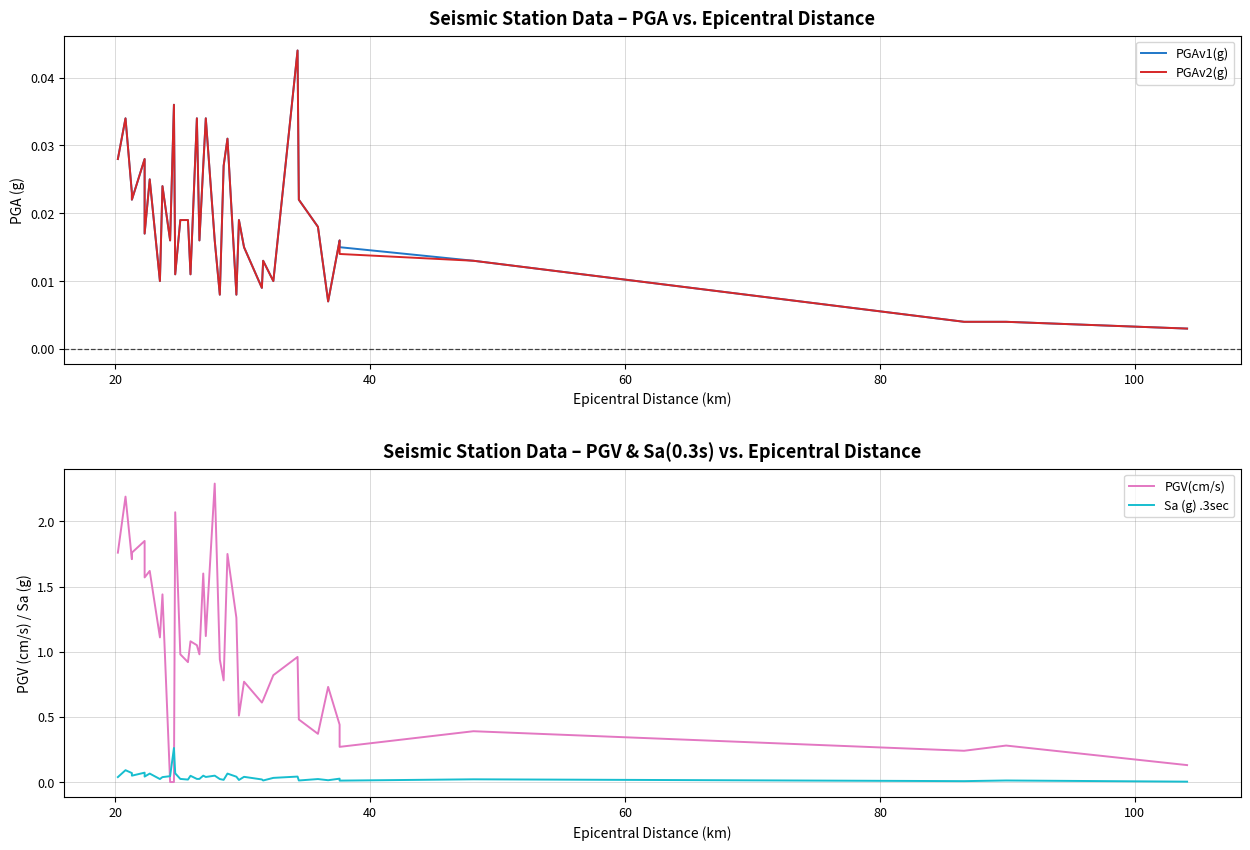

Reading right to left, transcribe all the data shown in this chart.

PGAv1(g): 0.0	0.0	0.0	0.0	0.0	0.0	0.0	0.0	0.0	0.0	0.0	0.0	0.0	0.0	0.0	0.0	0.0	0.0	0.0	0.0	0.0	0.0	0.0	0.0	0.0	0.0	0.0	0.0	0.0	0.0	0.0	0.0	0.0	0.0	0.0	0.0	0.0	0.0	0.0
PGAv2(g): 0.0	0.0	0.0	0.0	0.0	0.0	0.0	0.0	0.0	0.0	0.0	0.0	0.0	0.0	0.0	0.0	0.0	0.0	0.0	0.0	0.0	0.0	0.0	0.0	0.0	0.0	0.0	0.0	0.0	0.0	0.0	0.0	0.0	0.0	0.0	0.0	0.0	0.0	0.0
PGV(cm/s): 0.1	0.3	0.2	0.4	0.3	0.4	0.7	0.4	0.5	1.0	0.8	0.6	0.6	0.8	0.5	1.3	1.8	0.8	0.9	2.3	1.1	1.6	1.0	1.1	1.1	0.9	1.0	2.1	0.0	0.0	1.4	1.1	1.6	1.6	1.9	1.8	1.7	2.2	1.8
Sa (g) .3sec: 0.0	0.0	0.0	0.0	0.0	0.0	0.0	0.0	0.0	0.0	0.0	0.0	0.0	0.0	0.0	0.0	0.1	0.0	0.0	0.0	0.0	0.0	0.0	0.0	0.0	0.0	0.0	0.1	0.3	0.0	0.0	0.0	0.1	0.0	0.1	0.0	0.1	0.1	0.0